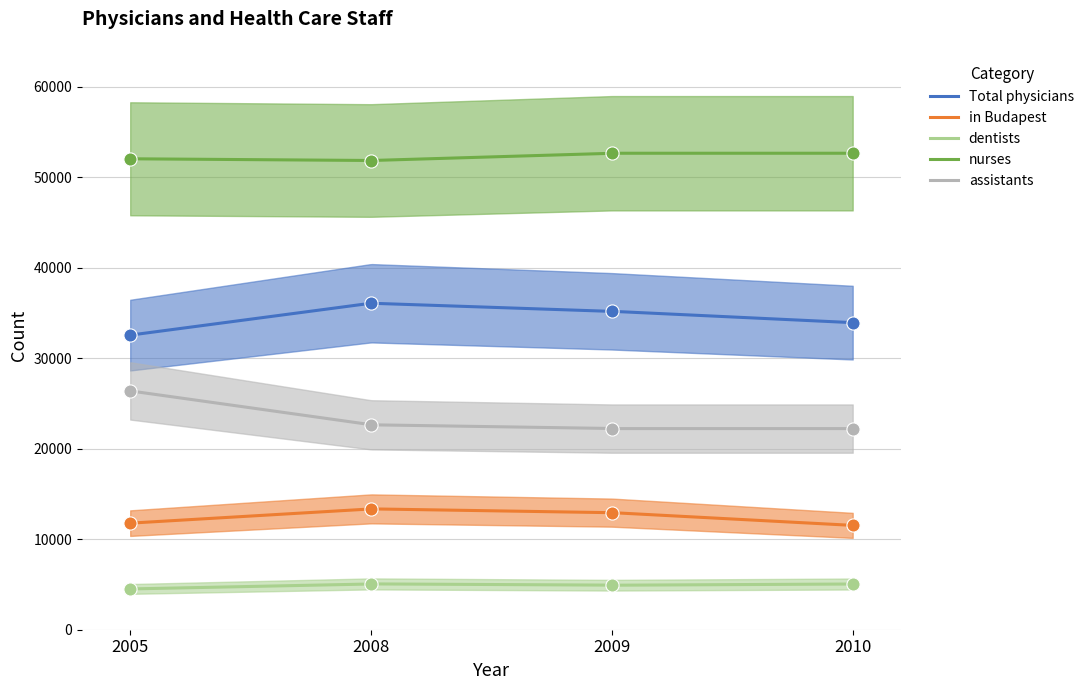

Is the value of in Budapest at 2005 greater than the value of nurses at 2010?

No